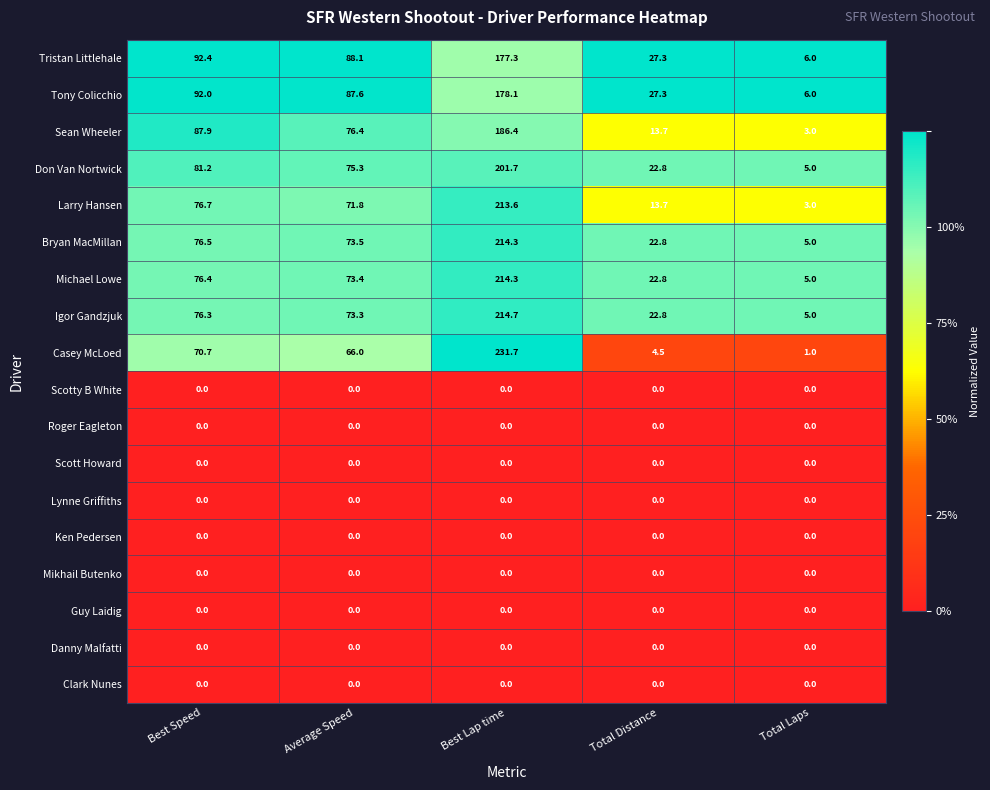

Which series changed the most between Average Speed and Best Lap time?

Casey McLoed